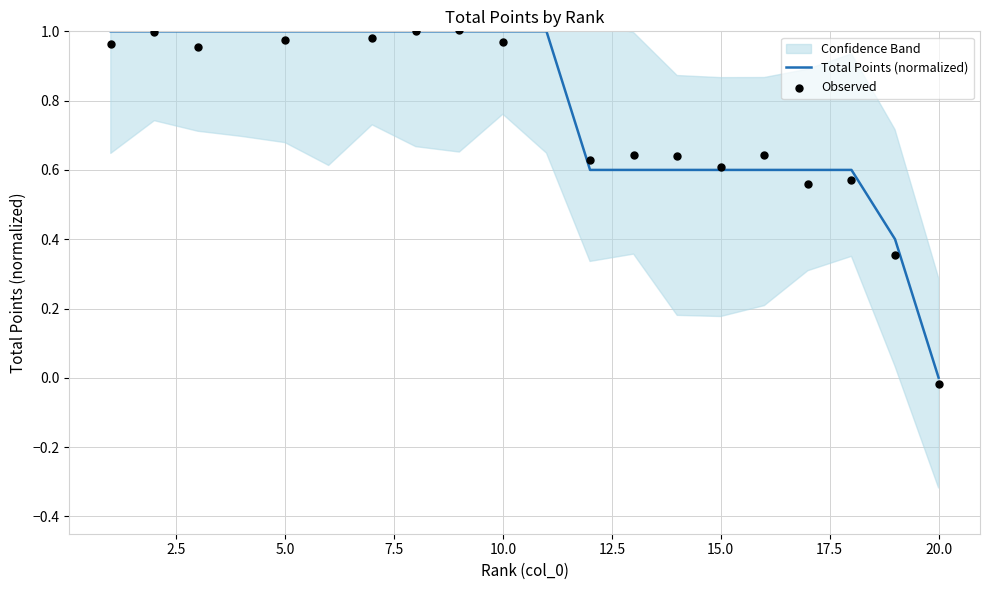

What is the highest value of the Total Points (normalized) series?

1.0